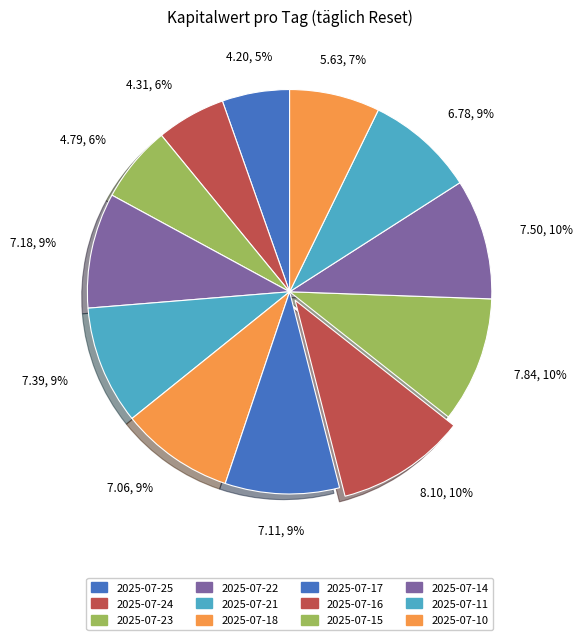

To the nearest percent, what is the combined percentage of 2025-07-22 and 2025-07-11?

18%